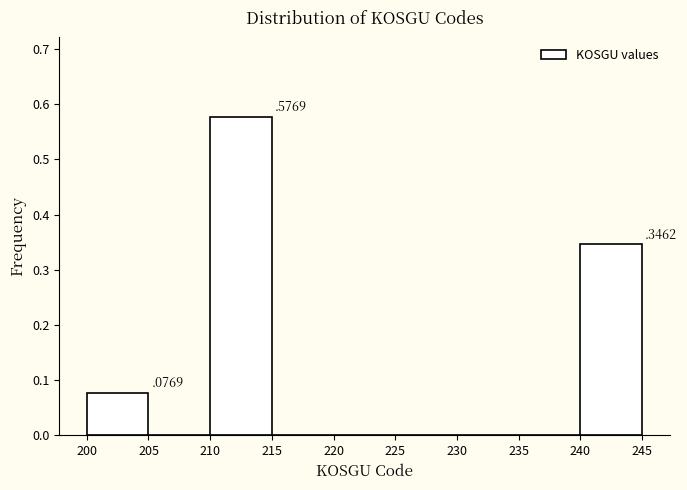

Over which range of the x-axis is the bar tallest?

210 to 215